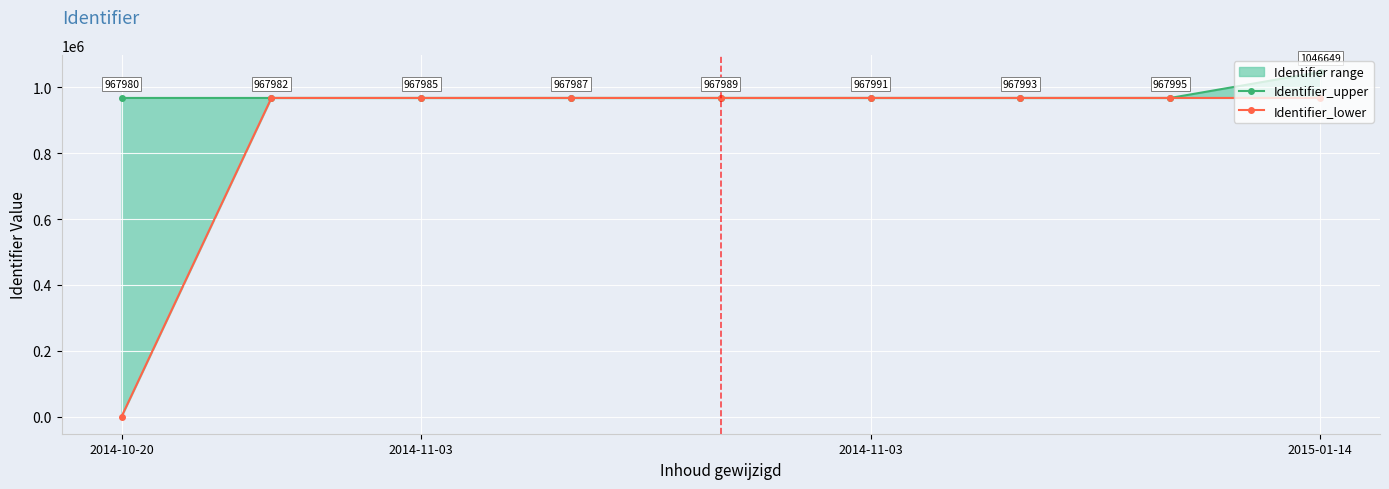

How many lines are shown in the chart?

2